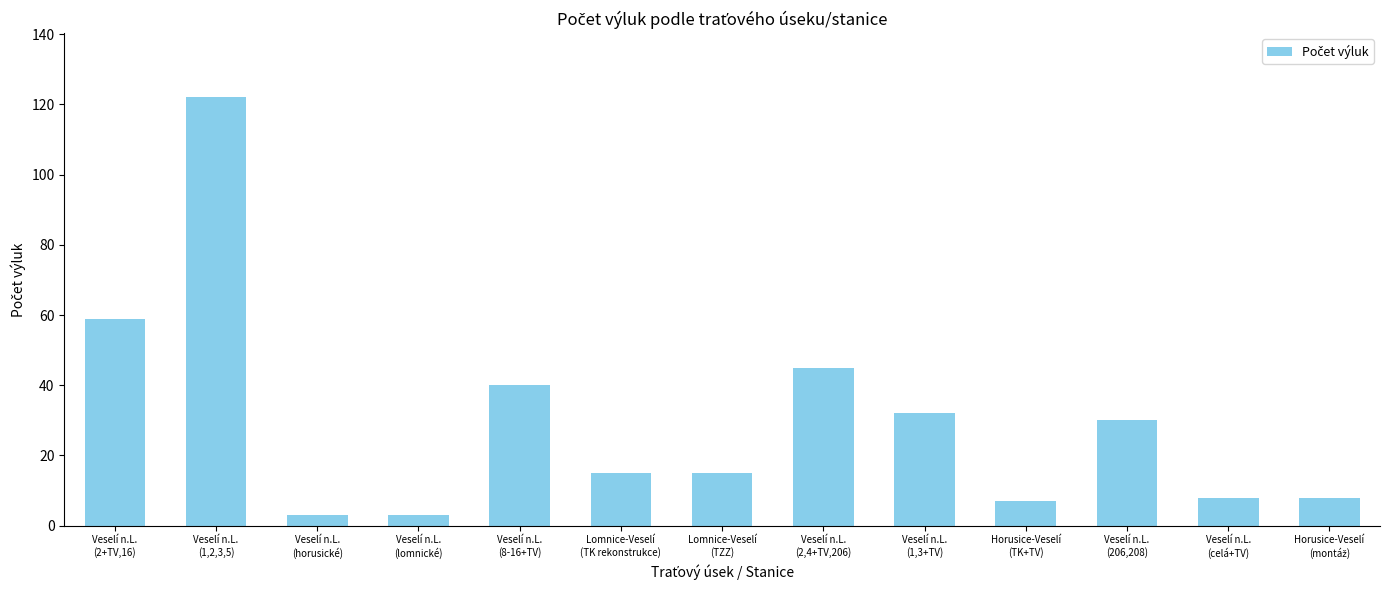

How many bars are there in total?

13